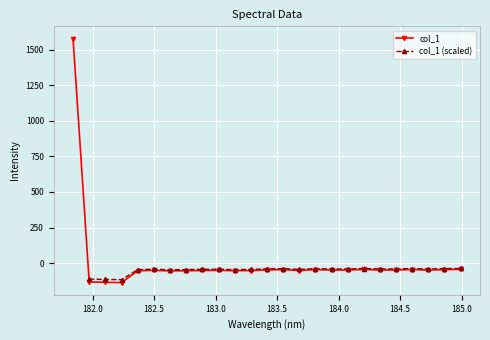

What position from the left is 184.2046578328?

19